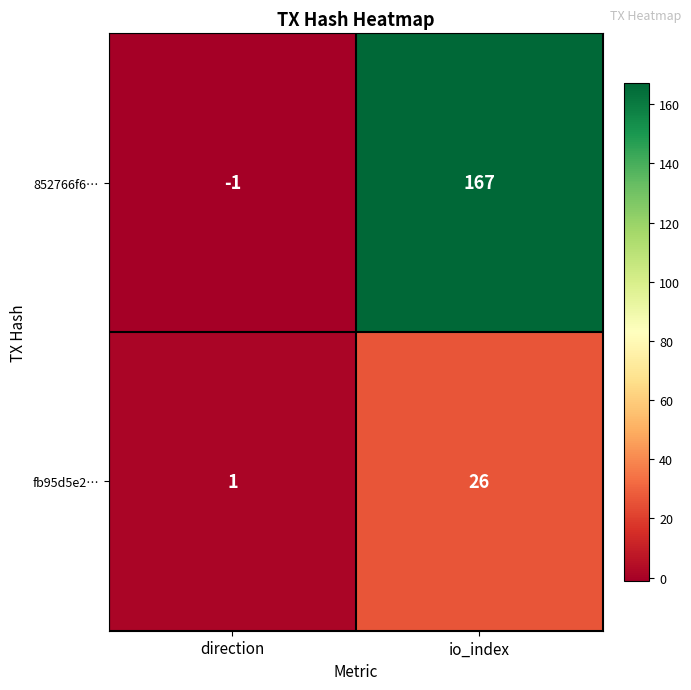

Rank the series by their average value, from highest to lowest.

852766f6…, fb95d5e2…